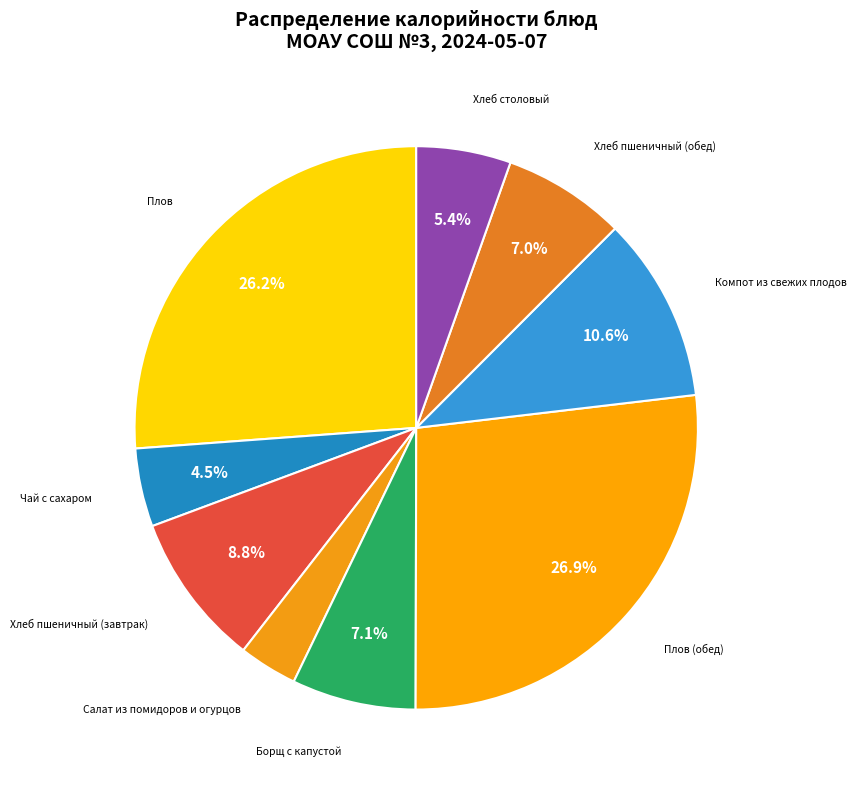

True or false: Компот из свежих плодов accounts for 17% of the total.

False